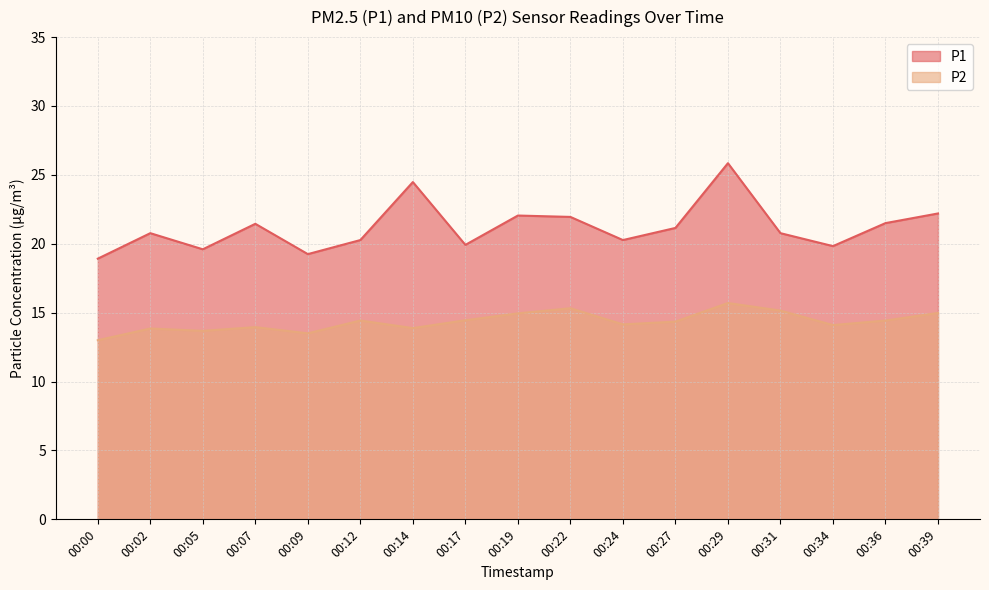

Where is the first local maximum for P2?

00:02